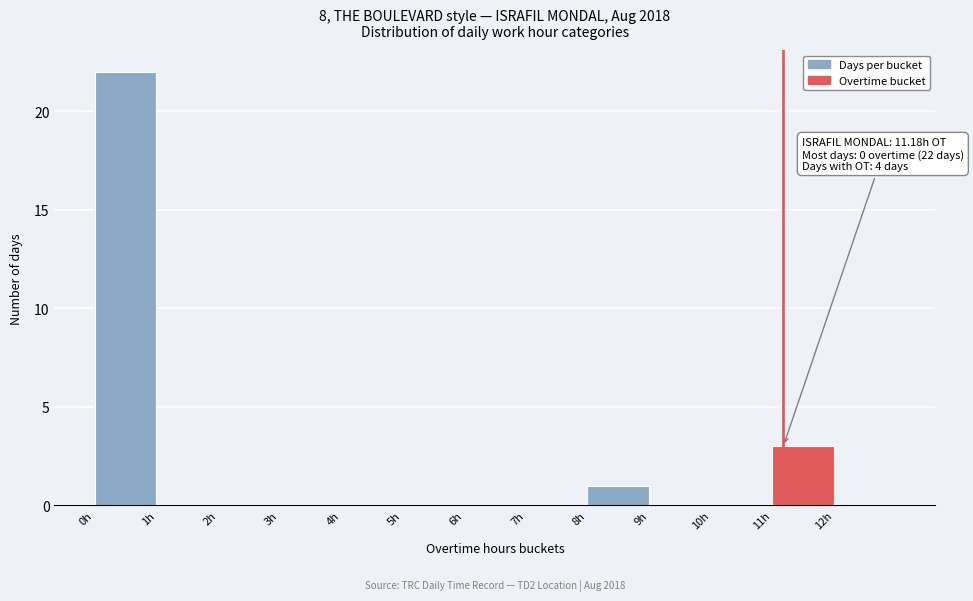

Over which range of the x-axis is the bar tallest?

0 to 1